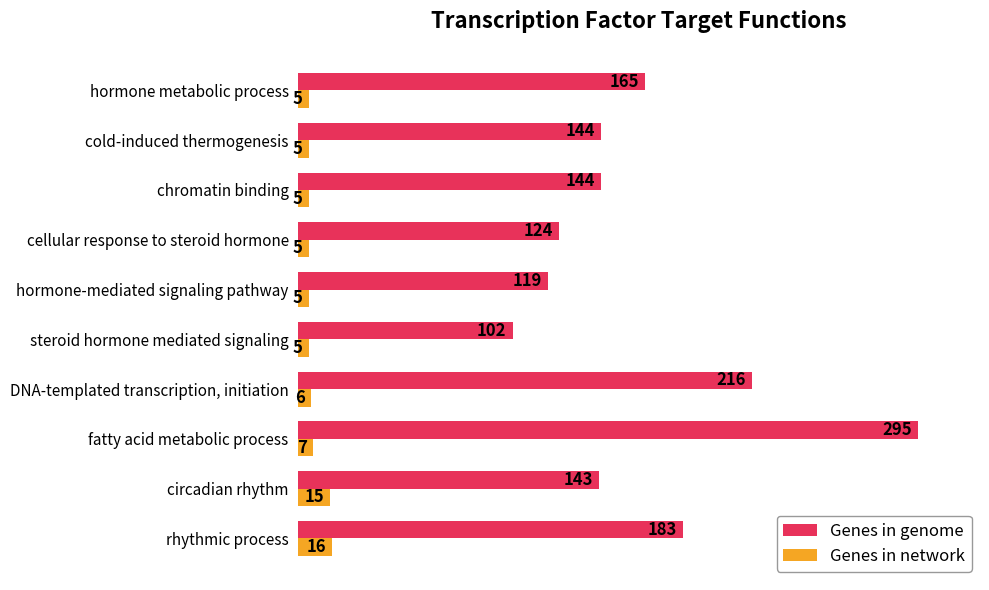

What position from the right is cold-induced thermogenesis?

2